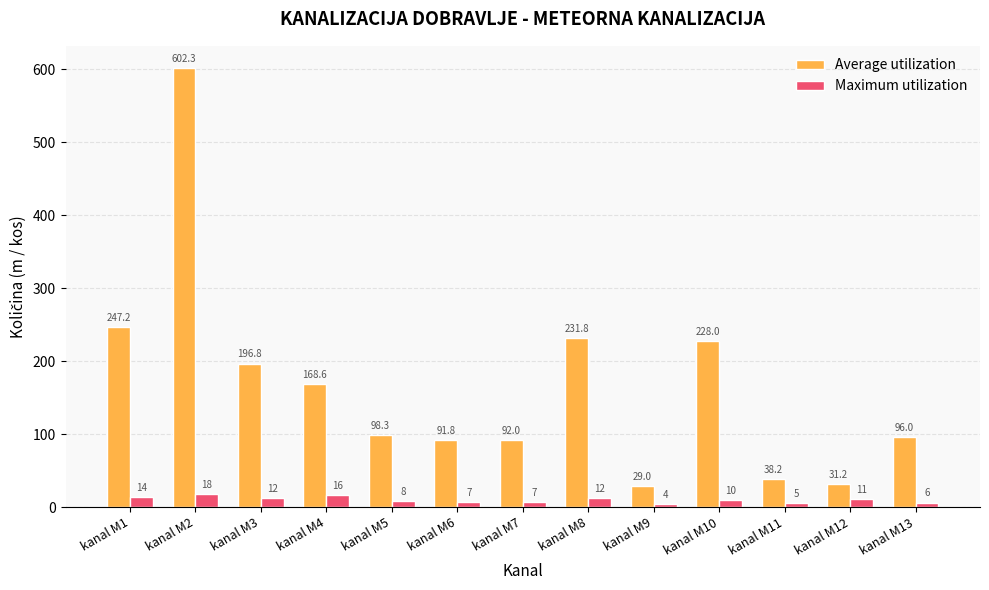

Is the value of Maximum utilization at kanal M3 greater than the value of Average utilization at kanal M7?

No